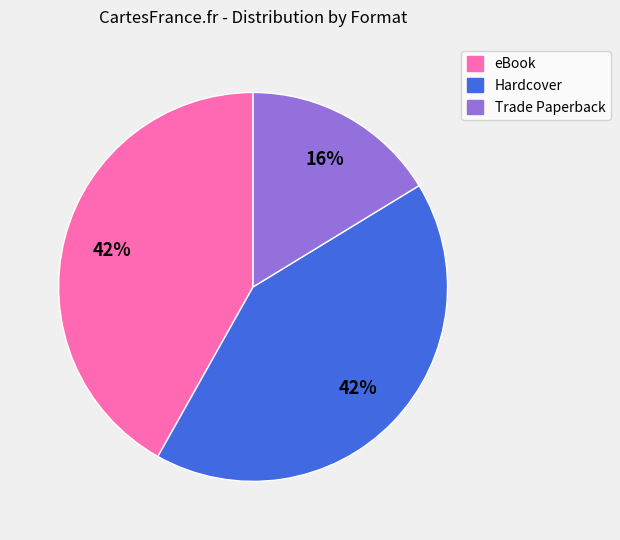

To the nearest percent, what is the difference between the largest and smallest slice percentages?

26%